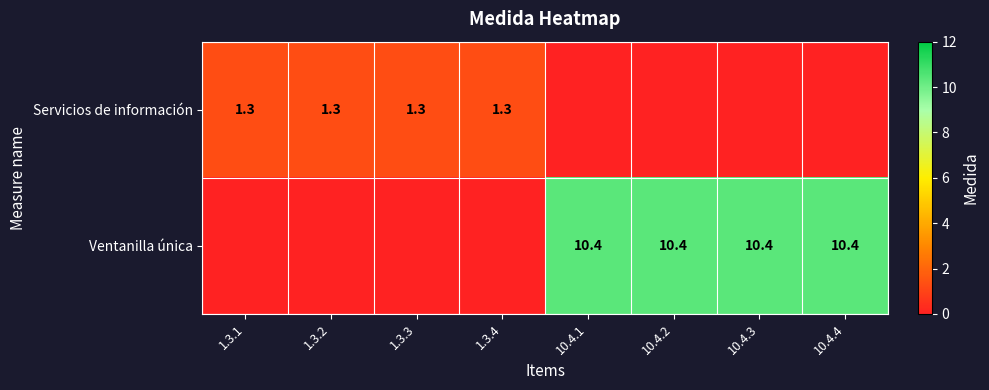

True or false: Ventanilla única has a value of 4.2 at 10.4.3.

False